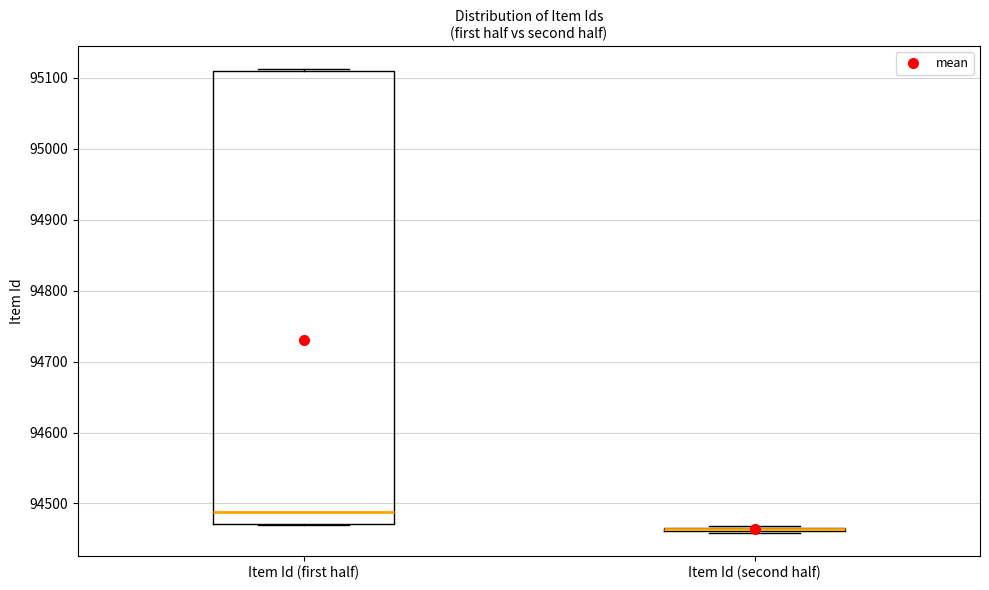

Which box is the tallest, from its lower edge to its upper edge?

Item Id (first half)